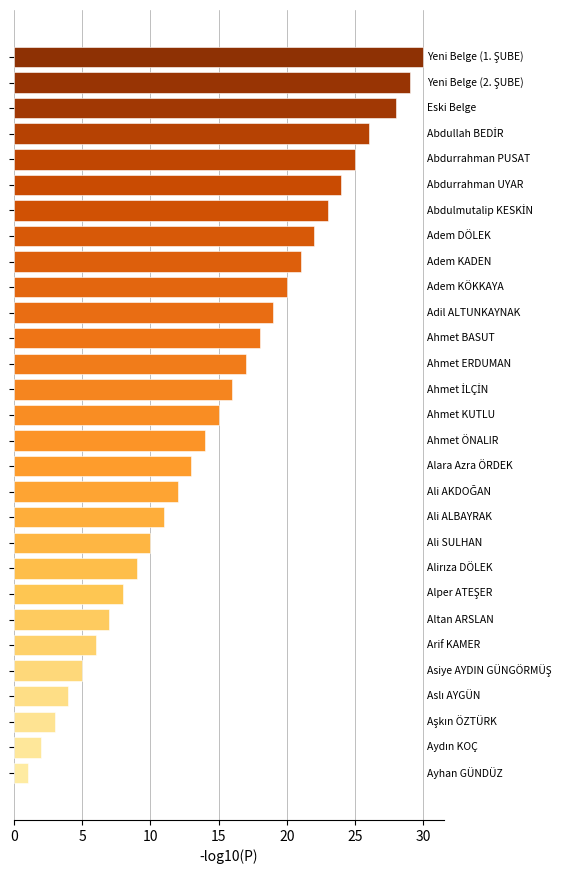

What is the difference between the maximum and minimum values?

29